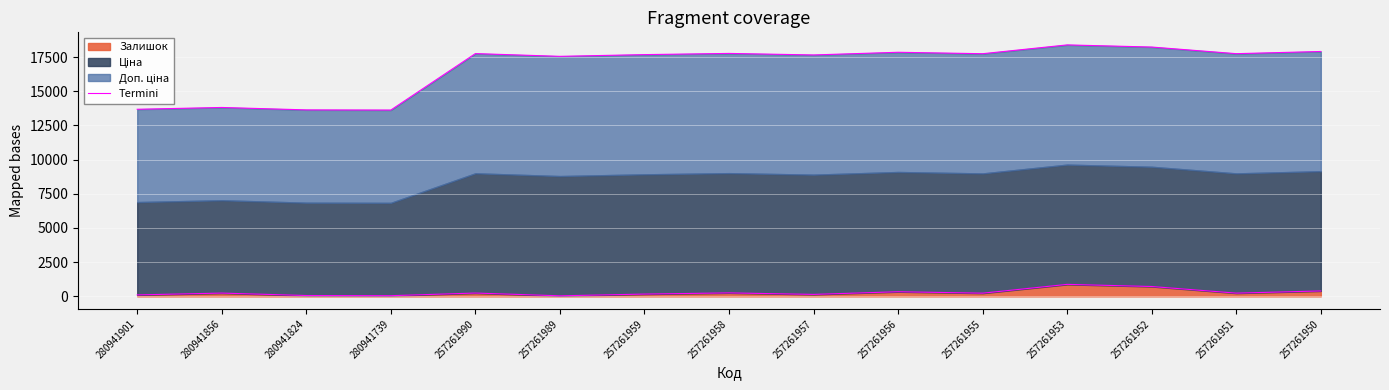

Reading left to right, list all the values displayed in this chart.

105.3	237.7	60.2	48.1	240.7	39.1	165.5	252.7	141.4	337.0	231.7	875.5	719.1	234.7	394.1